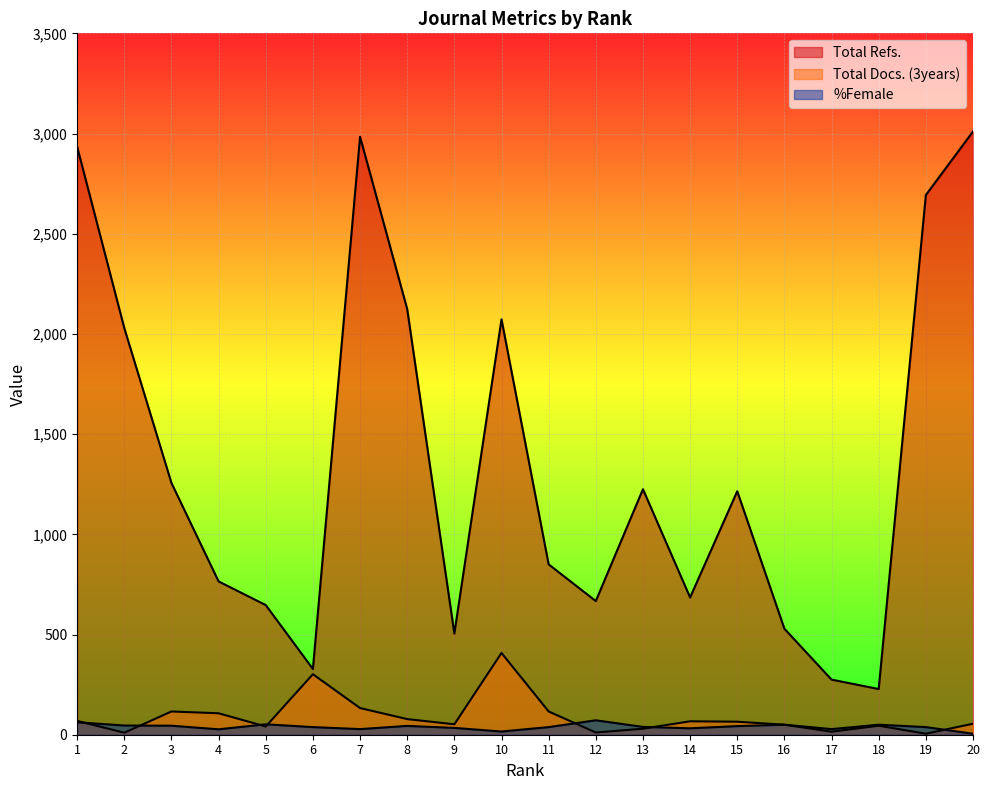

True or false: %Female and Total Refs. cross at least once.

False